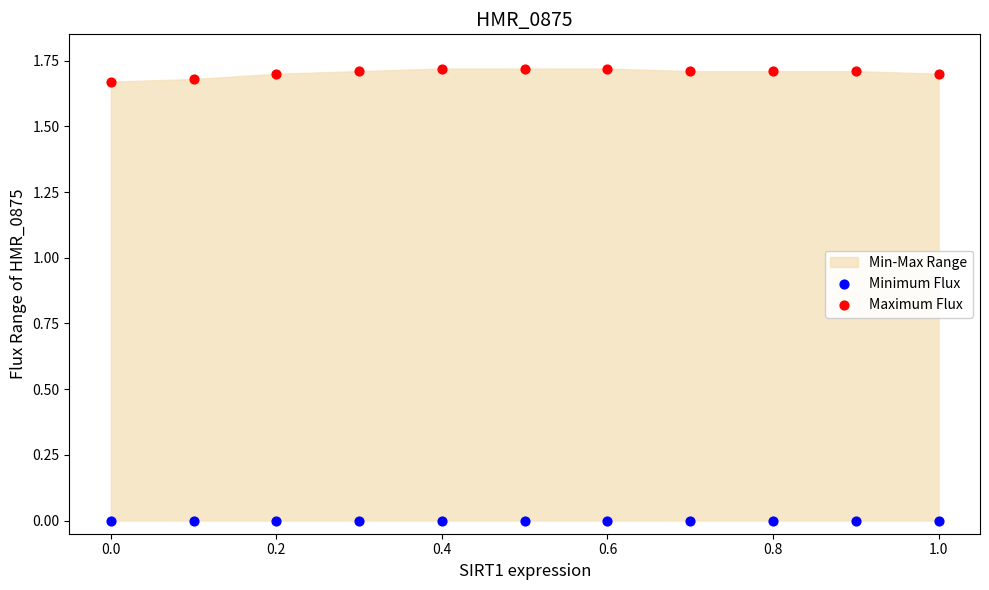

Which series contains the highest Y value?

Maximum Flux